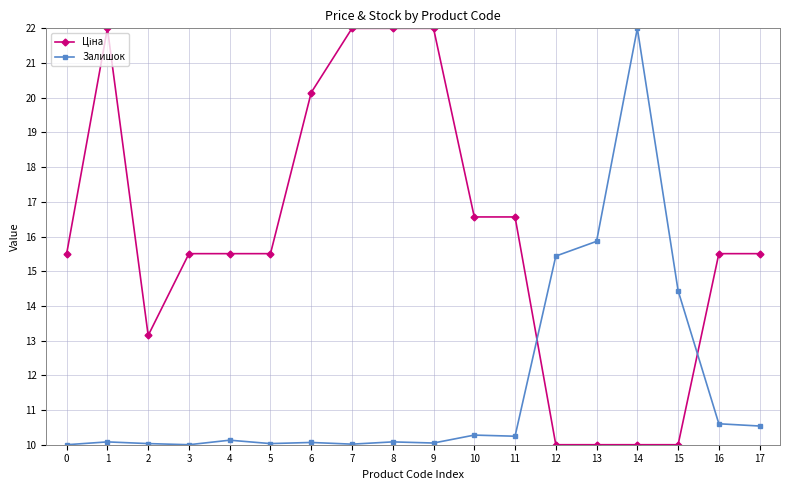

The Залишок series shows 10.5 at 17. True or false?

True